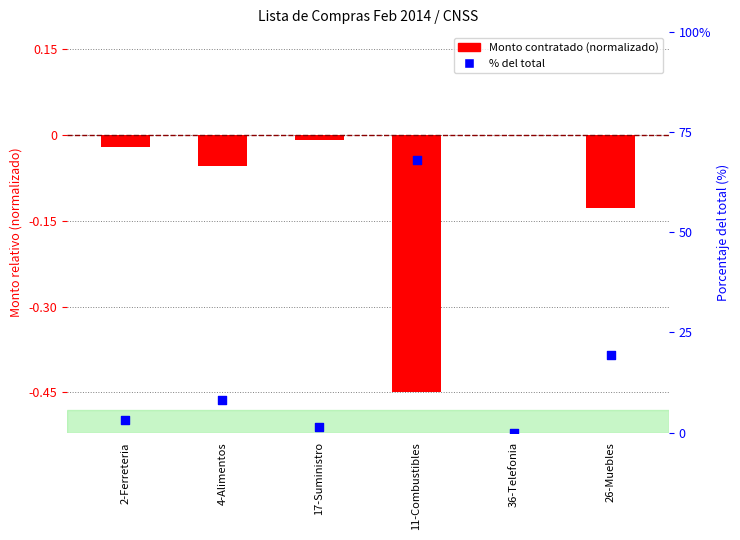

Which series has the largest total across all categories?

% del total